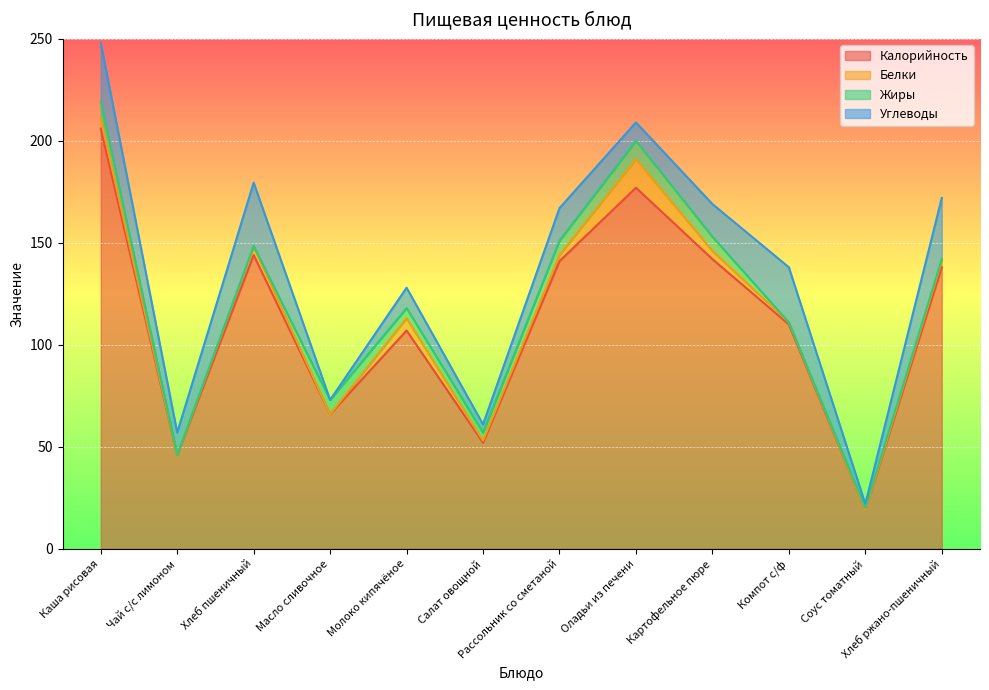

What are all the series names shown in the legend?

Калорийность, Белки, Жиры, Углеводы